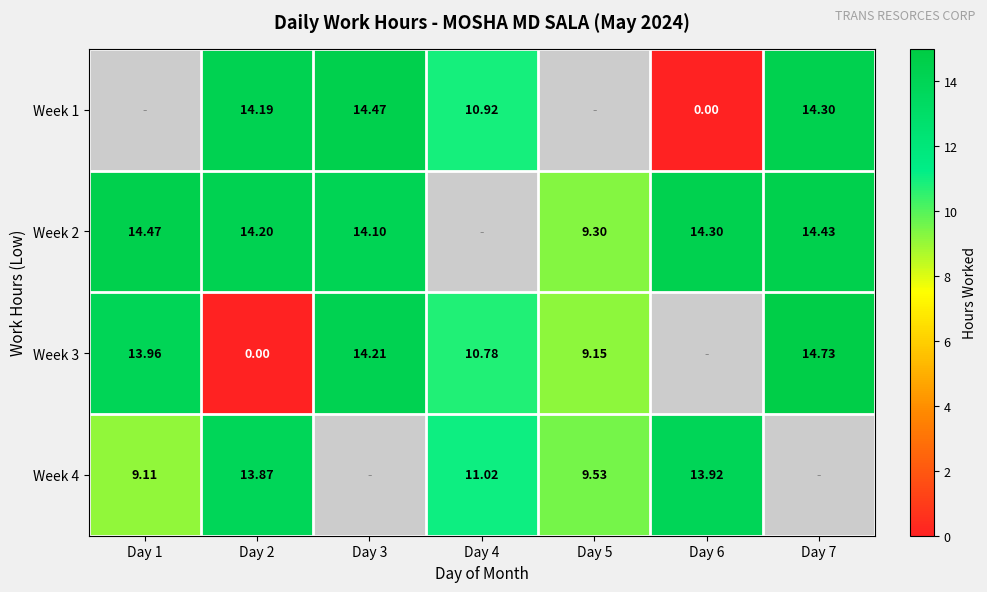

At which category is the sum across all series the highest?

Day 2